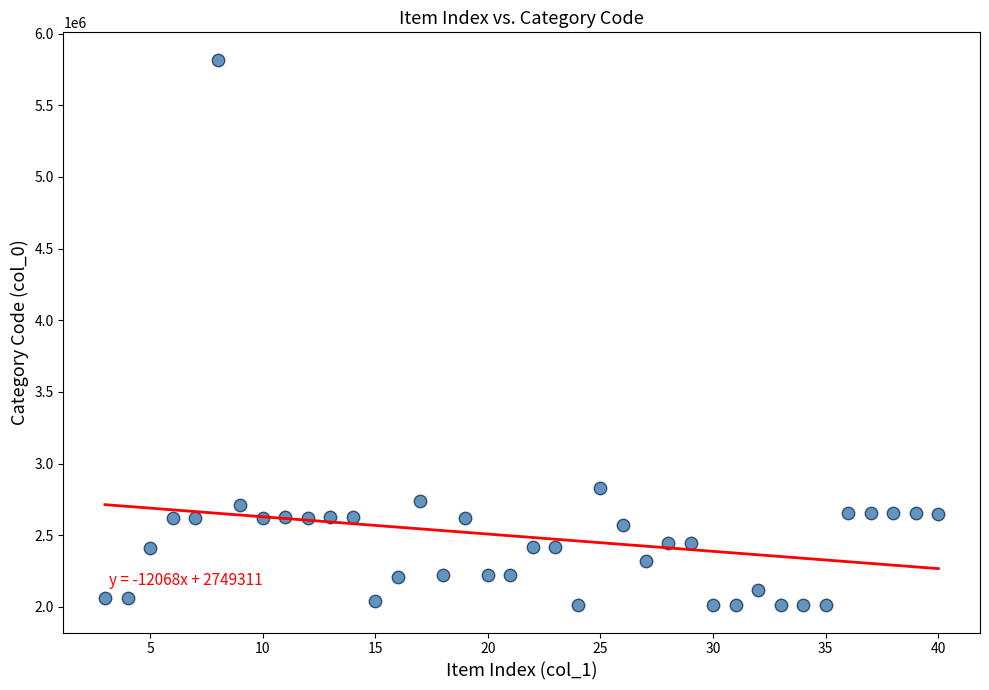

What is the range of X values (max minus min)?

37